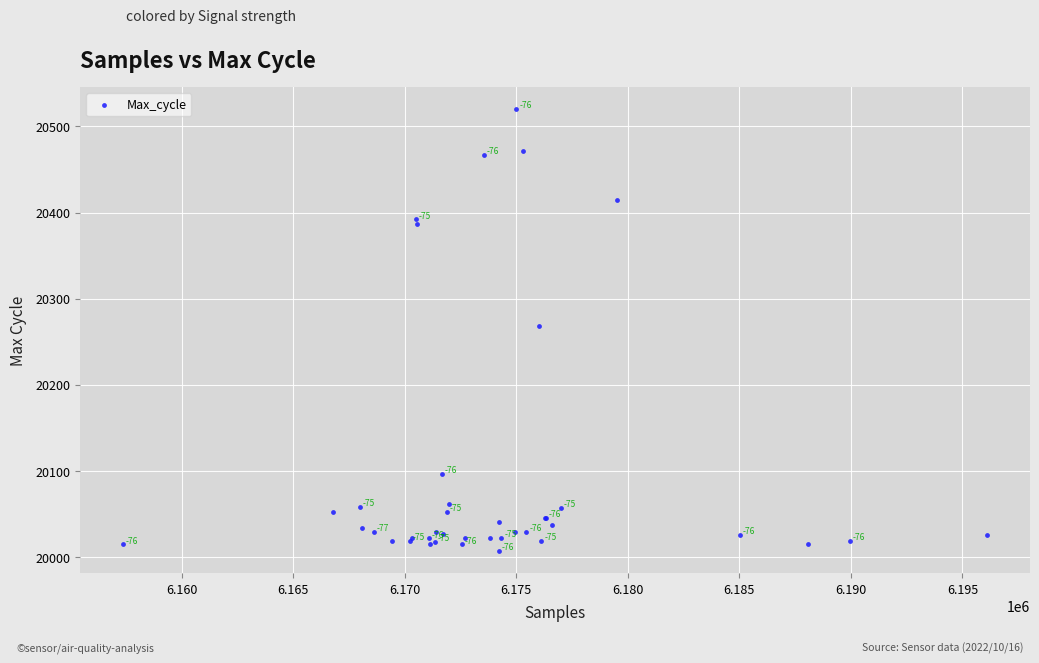

What Y value in the scatter plot is closest to 20263?

20268